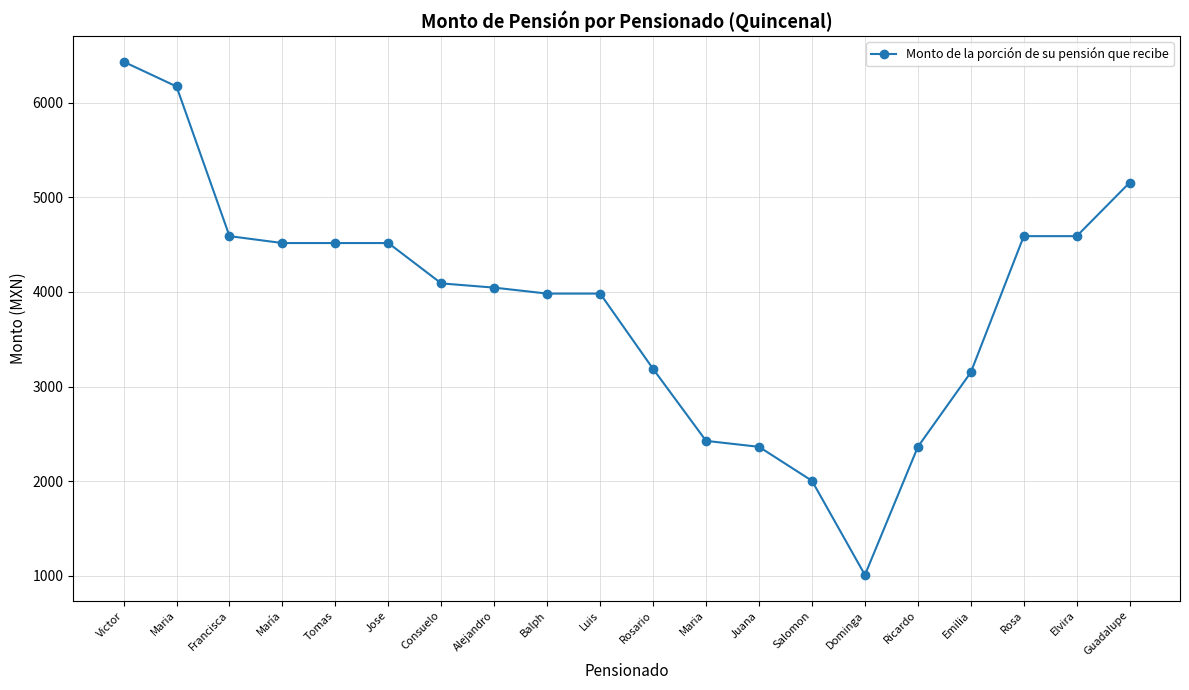

What value does the data have at Tomas?

4516.8